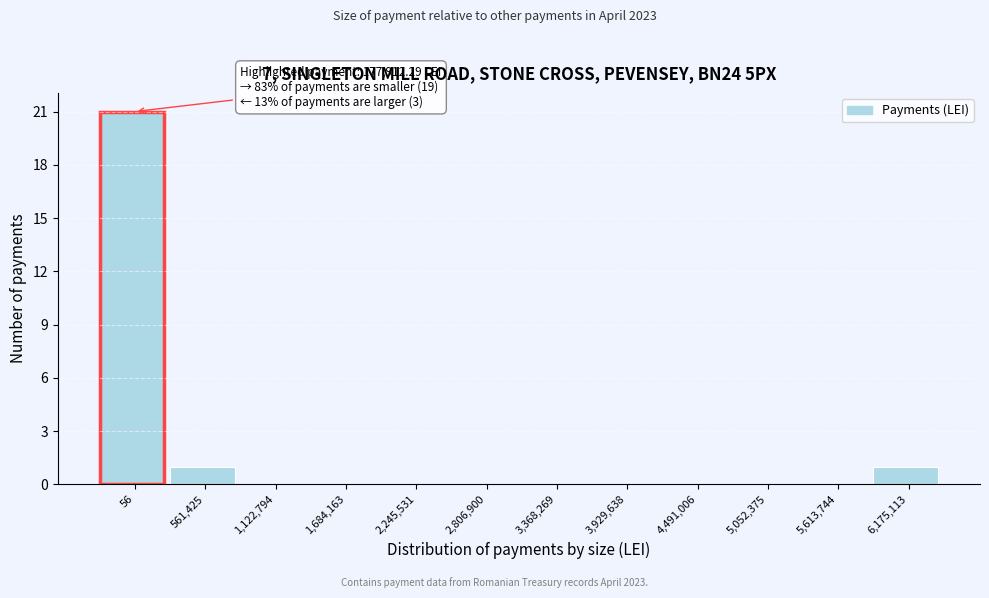

Reading left to right, list all the values displayed in this chart.

56=21	561,425=1	1,122,794=0	1,684,163=0	2,245,531=0	2,806,900=0	3,368,269=0	3,929,638=0	4,491,006=0	5,052,375=0	5,613,744=0	6,175,113=1